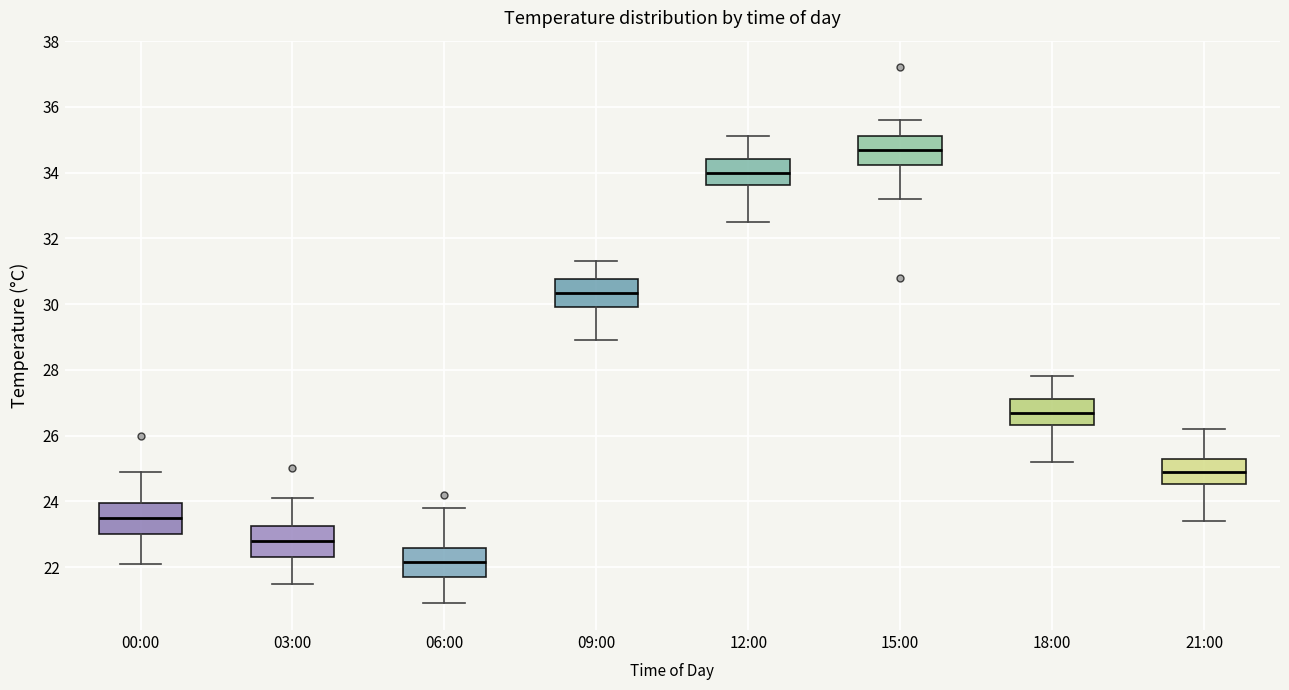

Which box's median line is the highest?

15:00